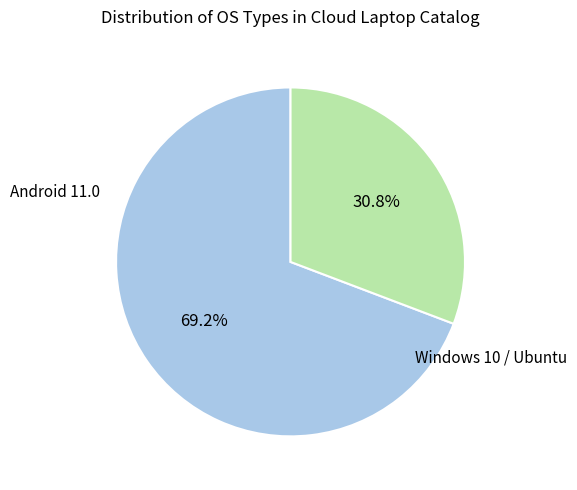

Is there any slice that represents more than half of the pie?

Yes